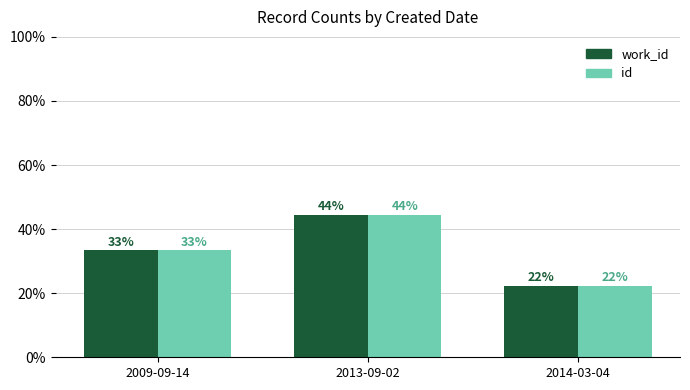

Are the bars grouped side by side (vs. stacked)?

Yes